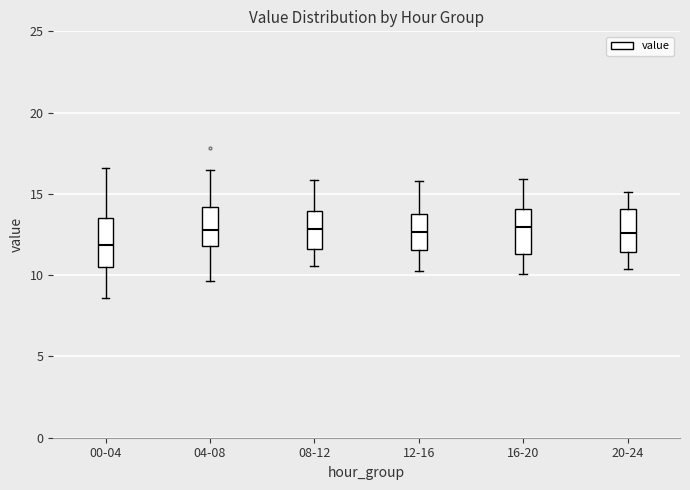

Reading left to right, read every box against the y-axis: the position of its median line, the range the box covers, and the ends of its whiskers. The values are not printed on the chart, so give them approximately, as read against the axis.

00-04: median 12.0, box 10.5 to 13.5, whiskers 8.5 to 16.5
04-08: median 13.0, box 12.0 to 14.0, whiskers 9.5 to 16.5
08-12: median 13.0, box 11.5 to 14.0, whiskers 10.5 to 16.0
12-16: median 12.5, box 11.5 to 13.5, whiskers 10.5 to 16.0
16-20: median 13.0, box 11.5 to 14.0, whiskers 10.0 to 16.0
20-24: median 12.5, box 11.5 to 14.0, whiskers 10.5 to 15.0